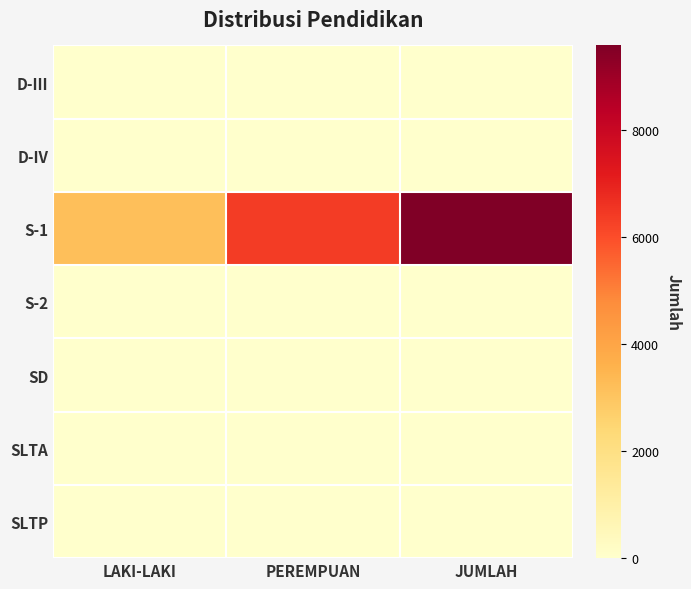

Which series has the largest range (max minus min)?

S-1